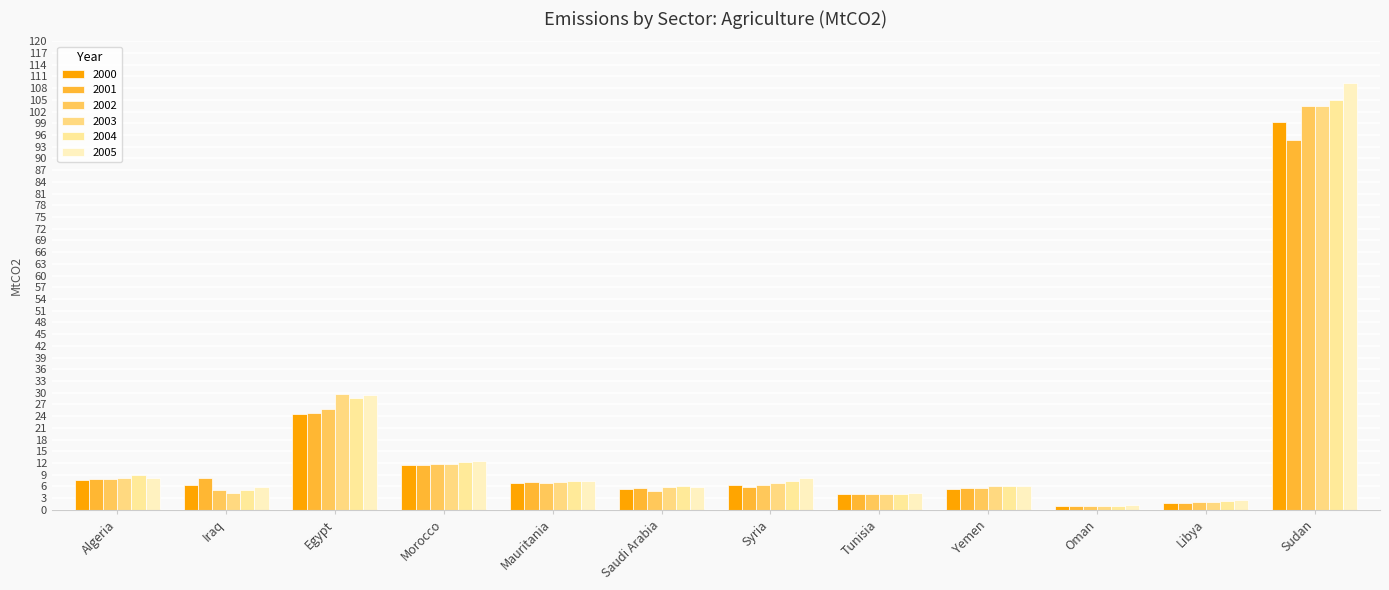

The value of 2005 at Libya is 2.5. True or false?

True